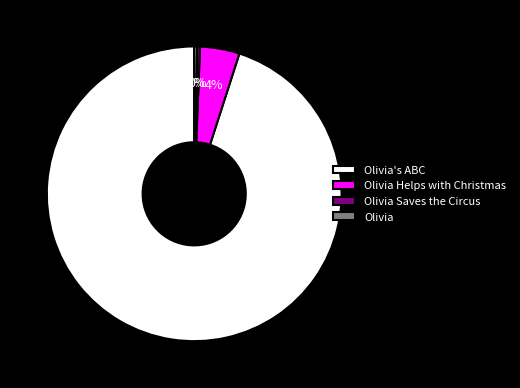

Between Olivia's ABC and Olivia, which is larger?

Olivia's ABC